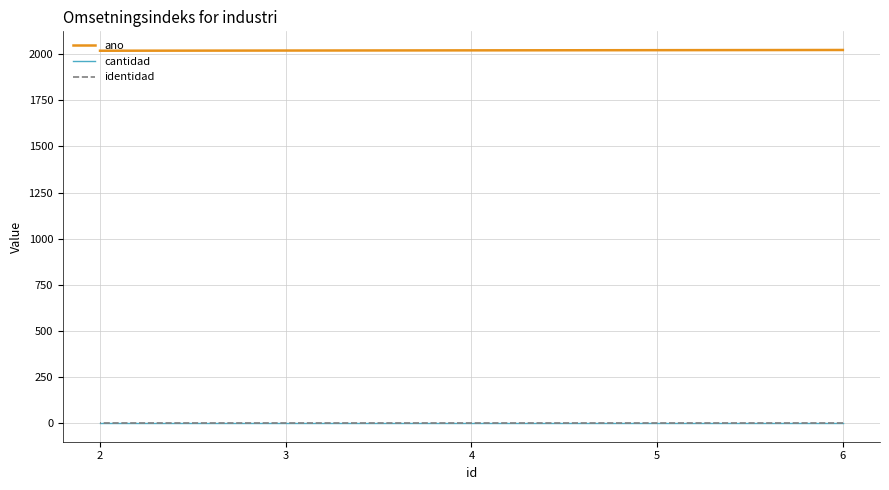

At which category is the sum across all series the highest?

6